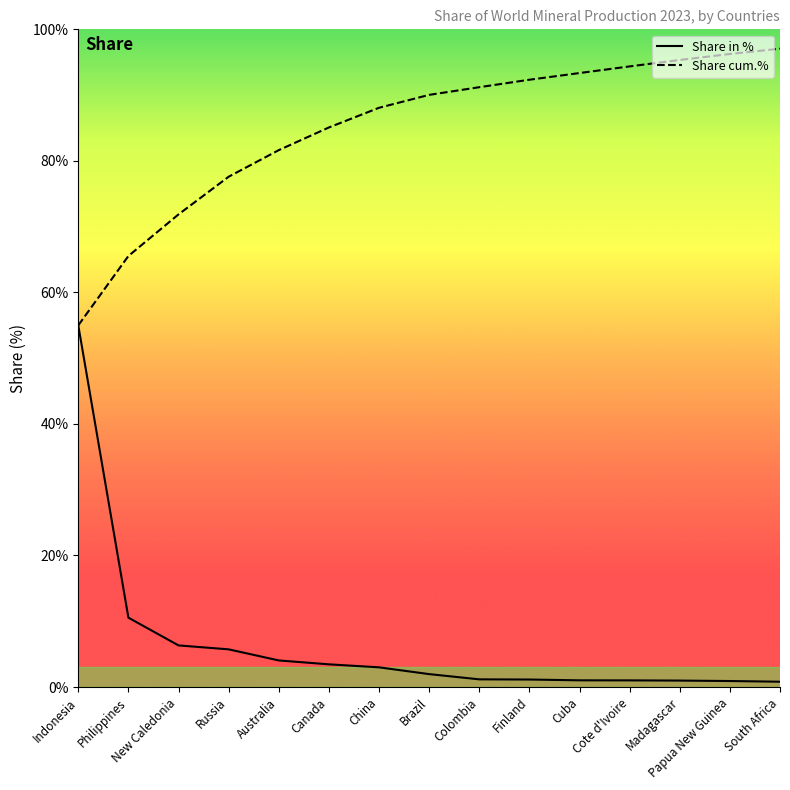

How many lines are shown in the chart?

2